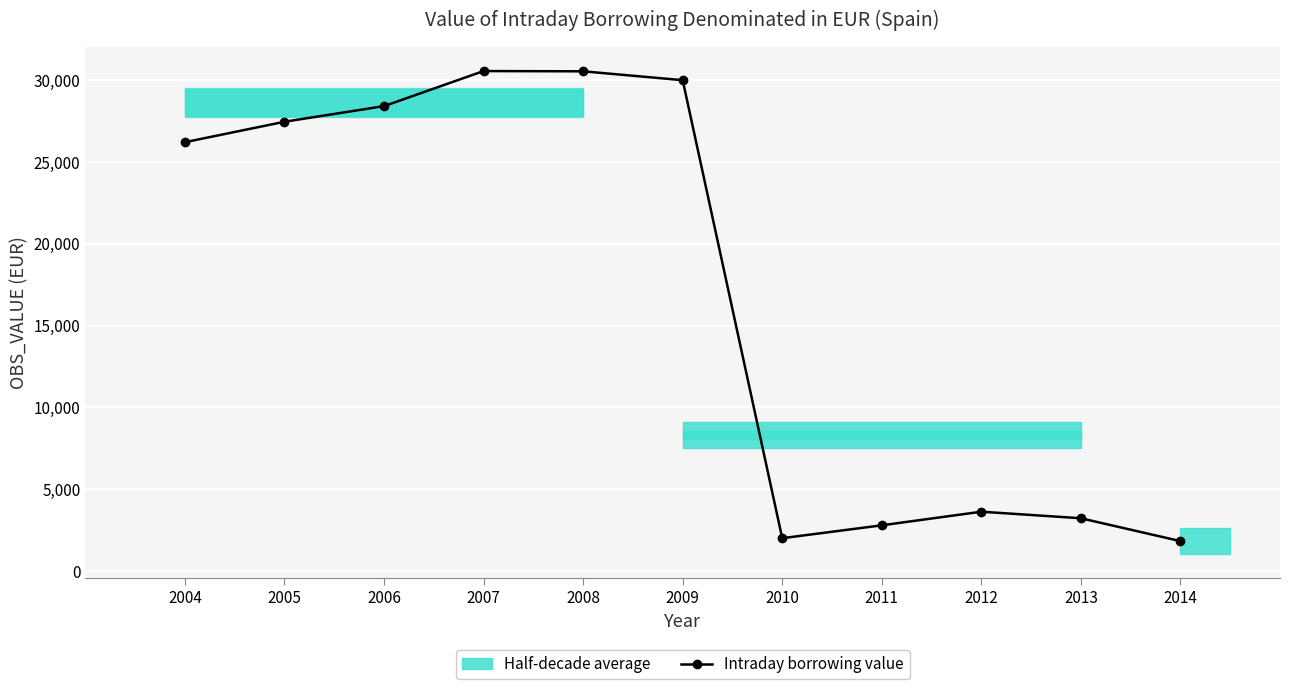

Rank the categories by value from highest to lowest.

2007, 2008, 2009, 2006, 2005, 2004, 2012, 2013, 2011, 2010, 2014